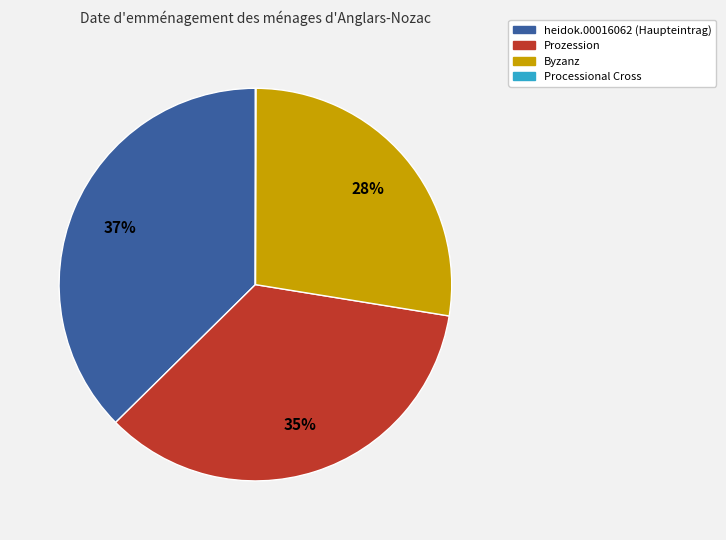

To the nearest percent, what is the difference between the largest and smallest slice percentages?

37%